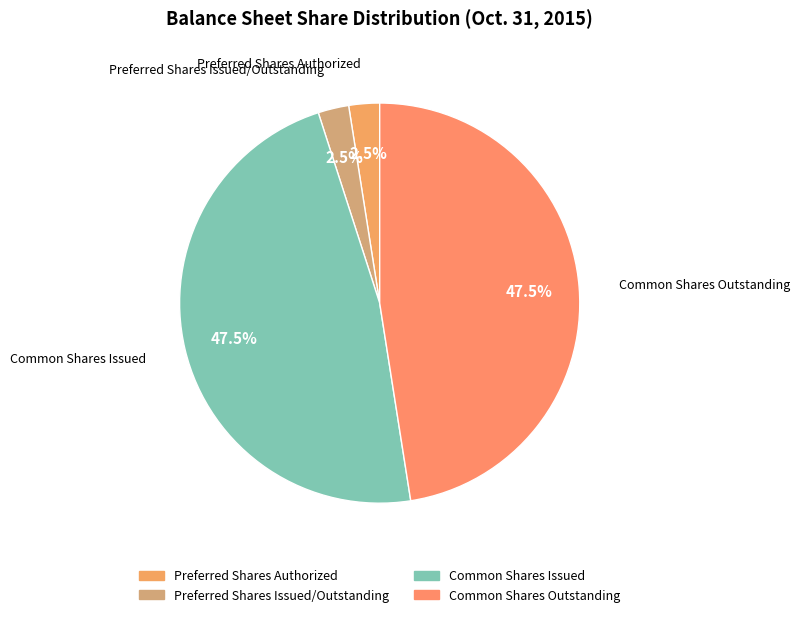

How many segments does this pie chart have?

4